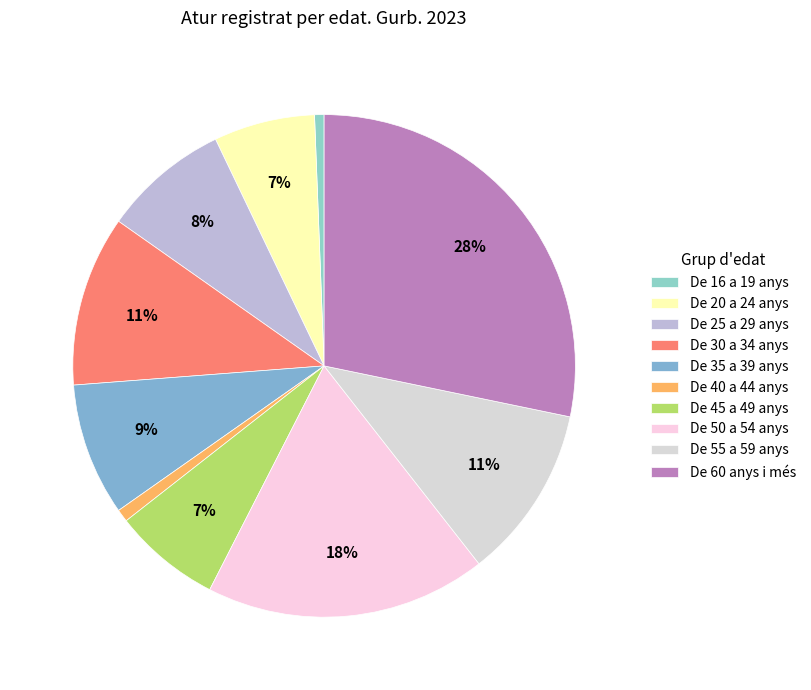

What is the largest slice in the pie chart?

De 60 anys i més